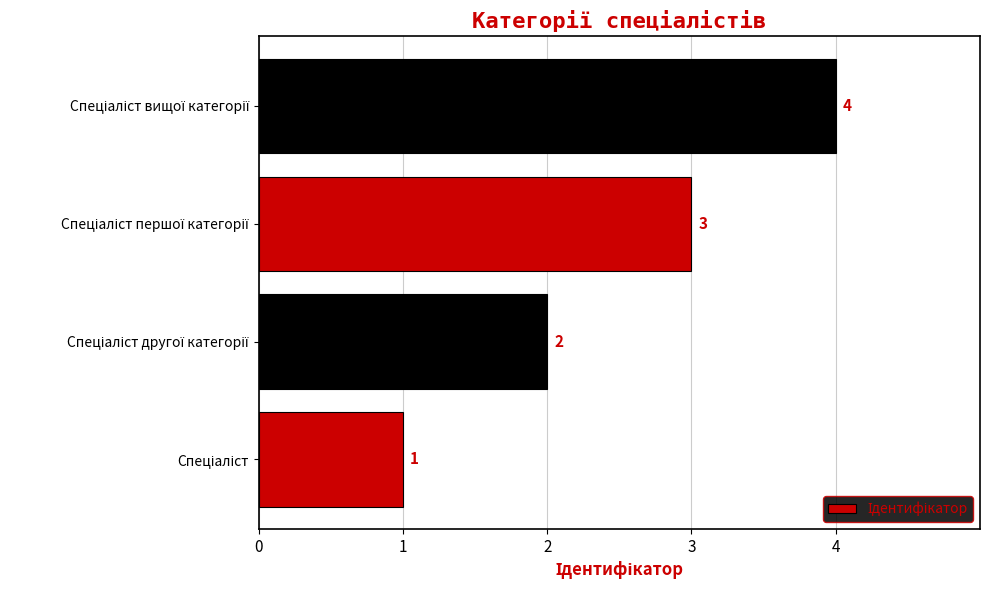

What is the maximum value shown in the chart?

4